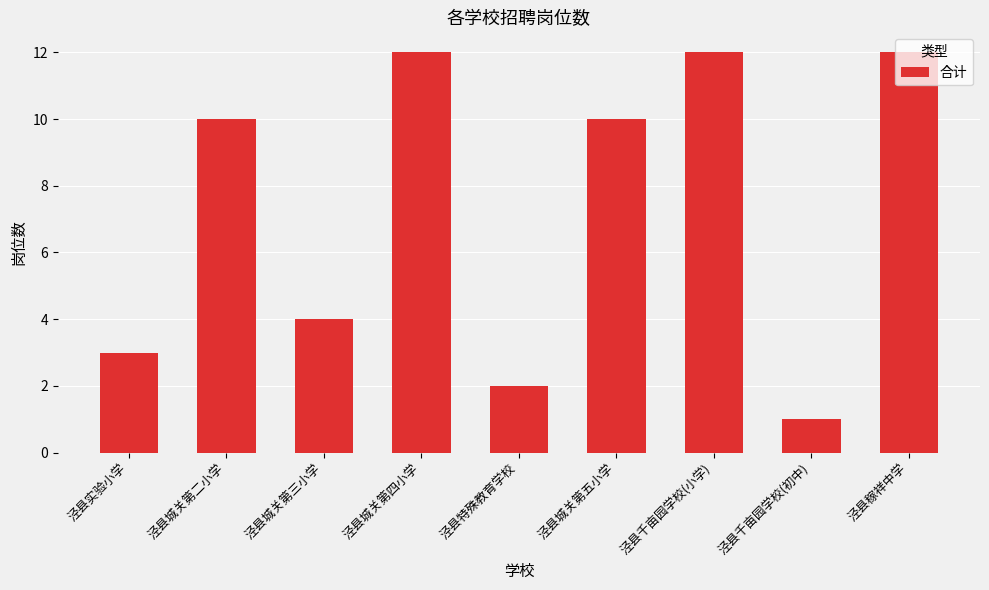

What position from the right is 泾县稼祥中学?

1